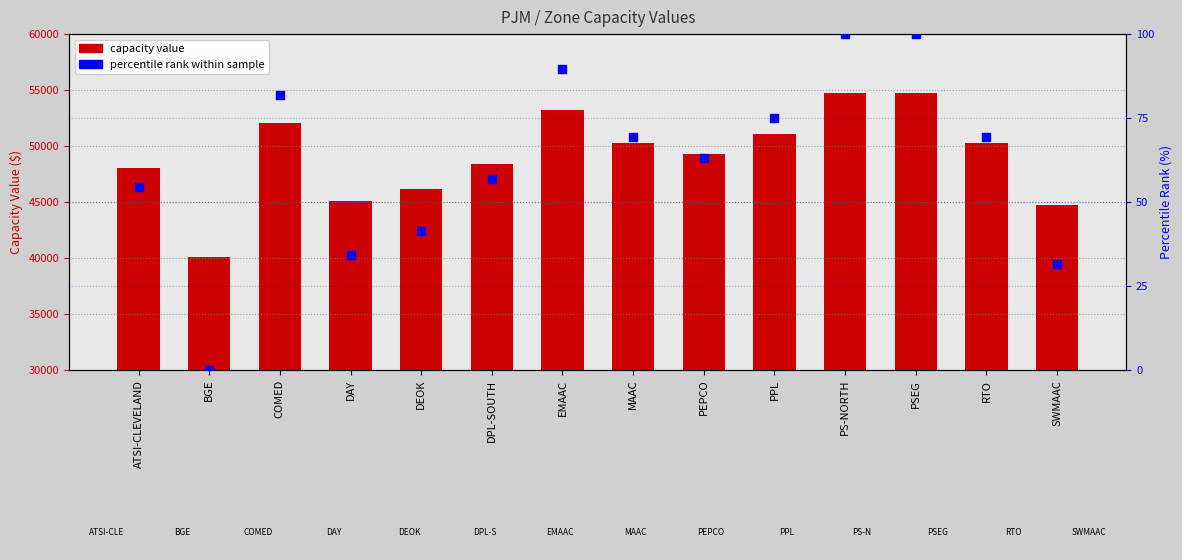

At which category is the sum across all series the highest?

PS-NORTH